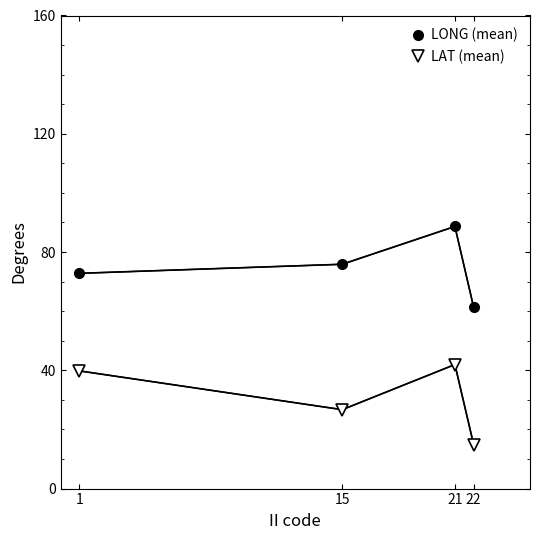

The value of LONG (mean) at 15 is 115.8. True or false?

False